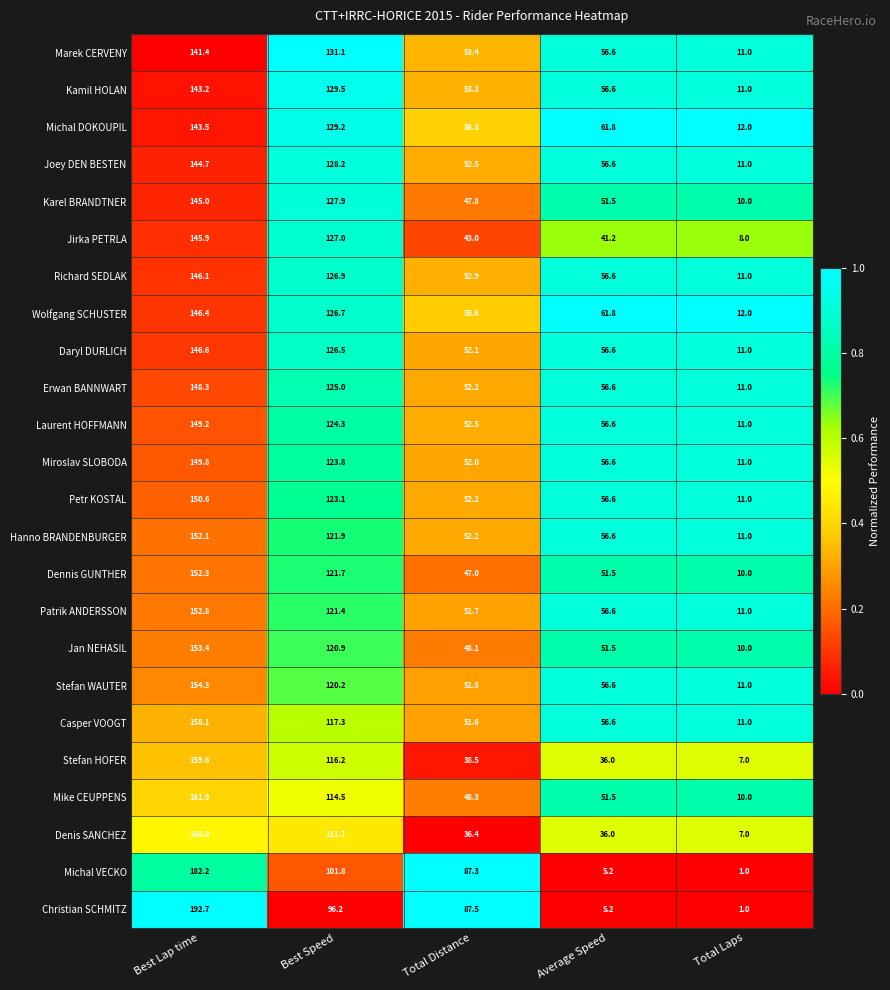

Which series changed the most between Best Lap time and Best Speed?

Christian SCHMITZ